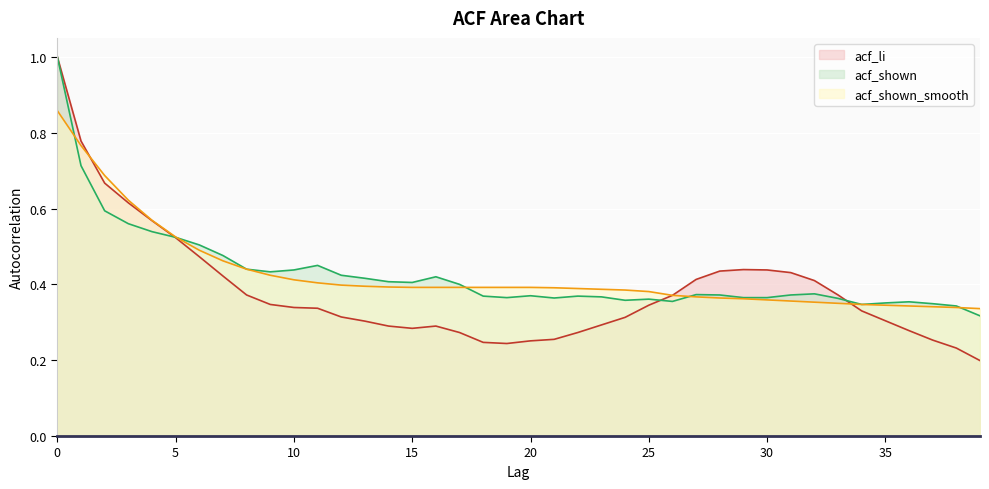

What is the difference between the maximum and minimum values in the acf_shown_smooth series?

0.5